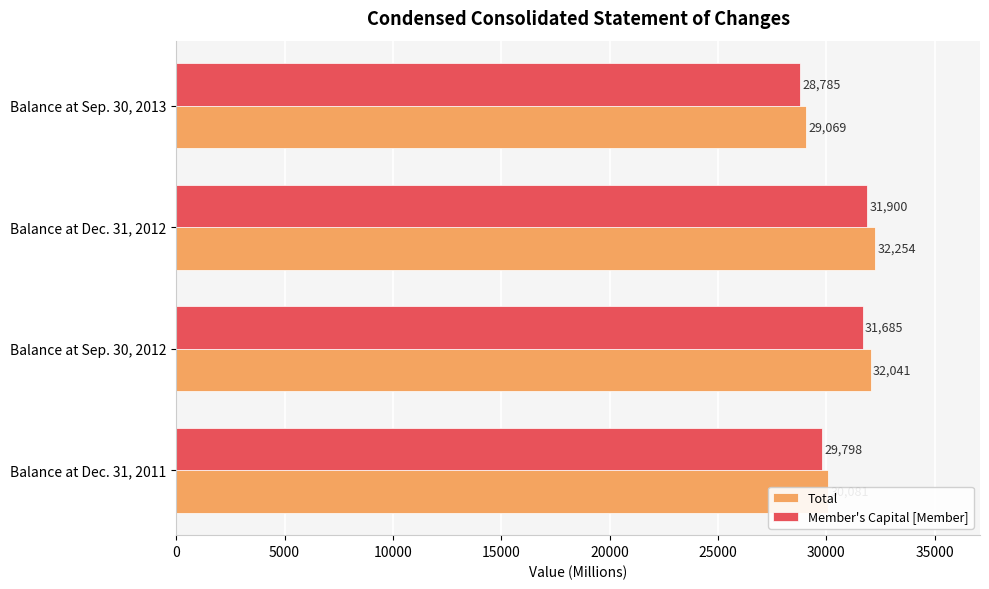

What is the average value of the Member's Capital [Member] series?

30542